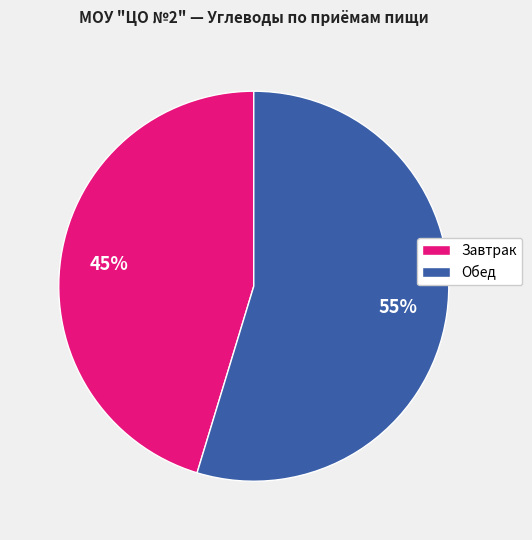

Which has a higher value, Завтрак or Обед?

Обед